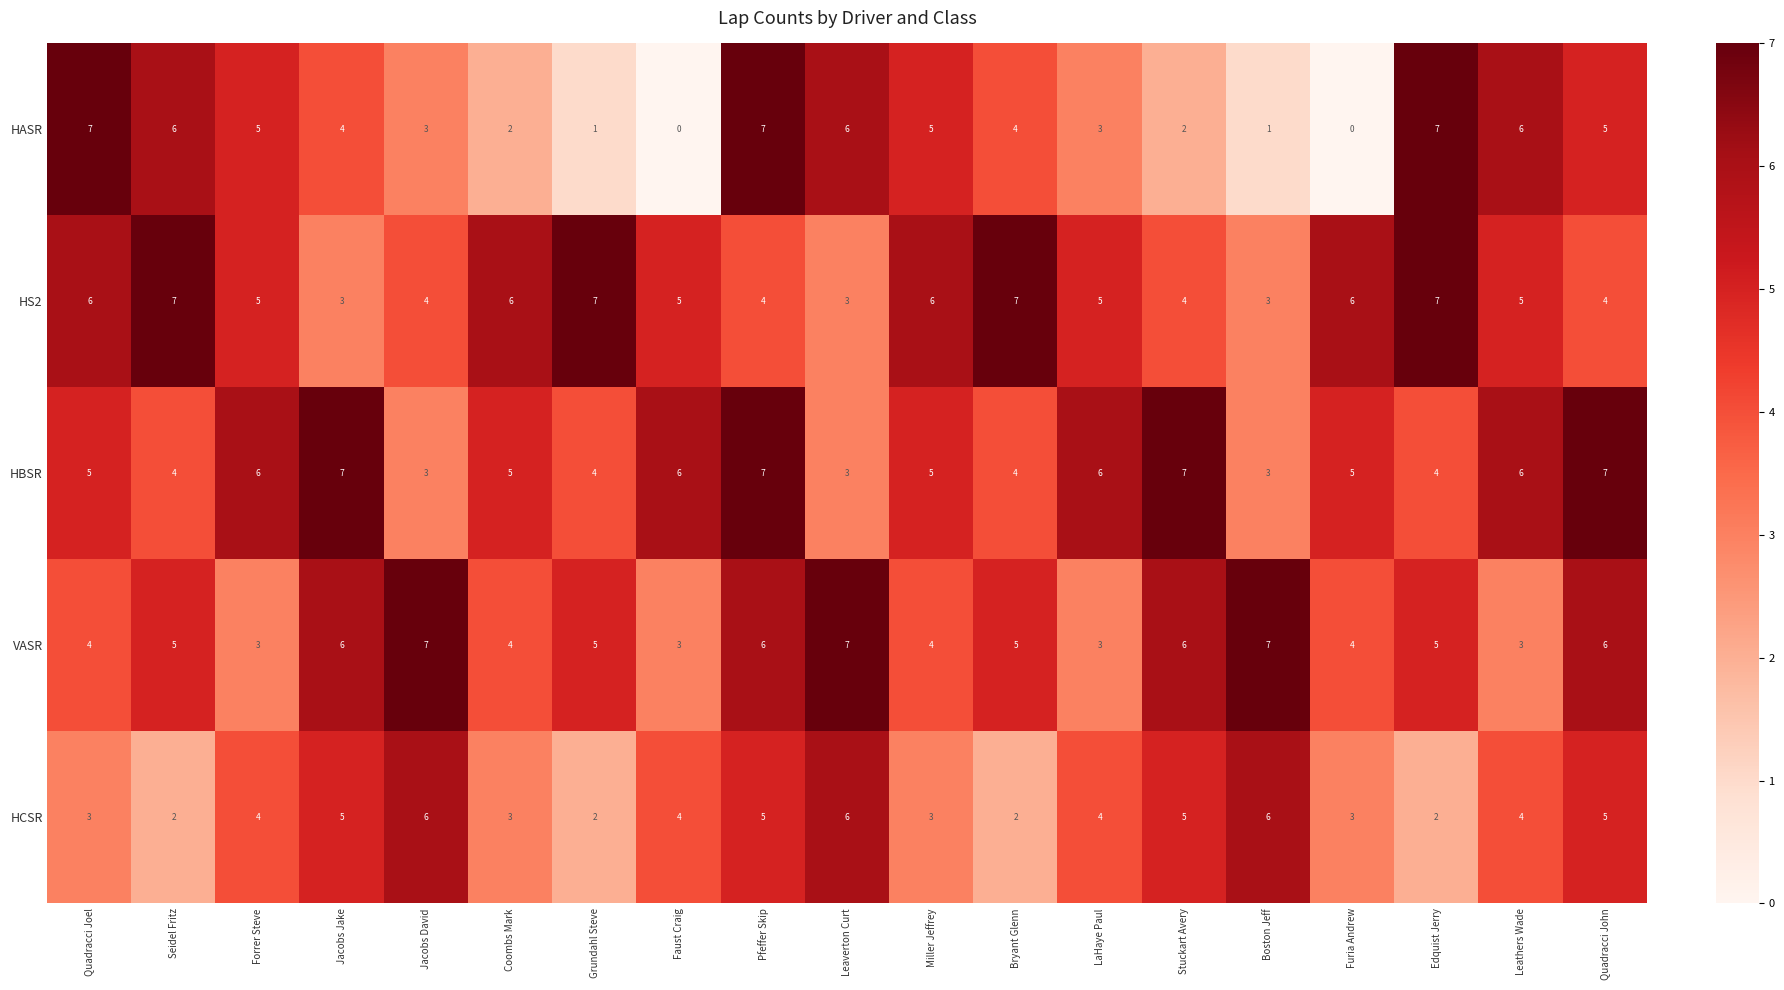

Is the value of HS2 at Bryant Glenn greater than the value of VASR at Quadracci Joel?

Yes